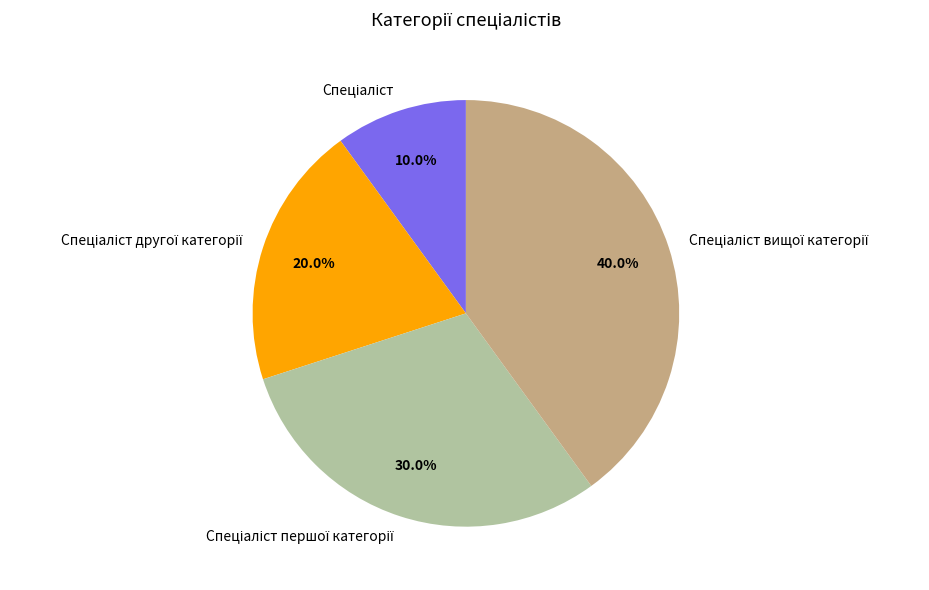

How many slices are in this pie chart?

4